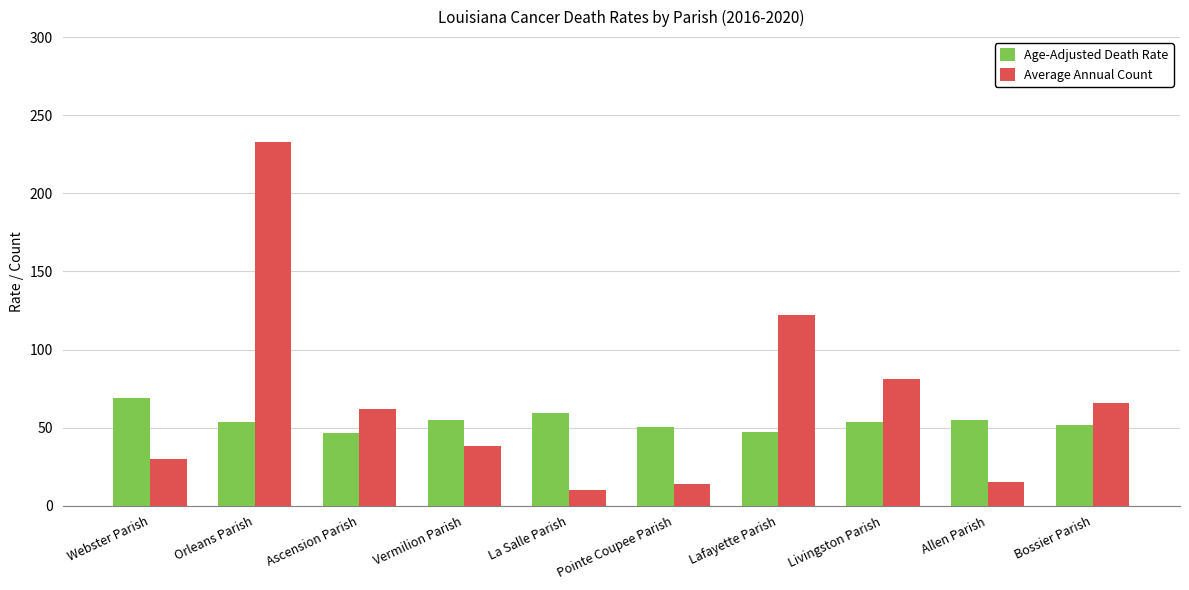

The value of Average Annual Count at Orleans Parish is 233.0. True or false?

True